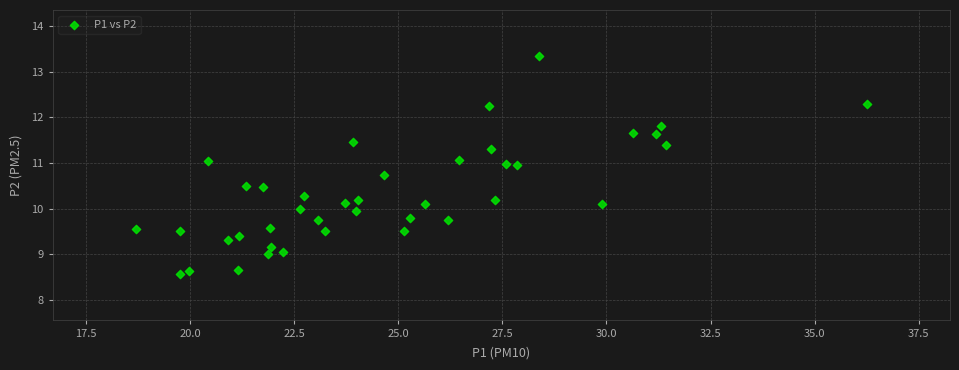

What is the range of Y values (max minus min)?

4.8